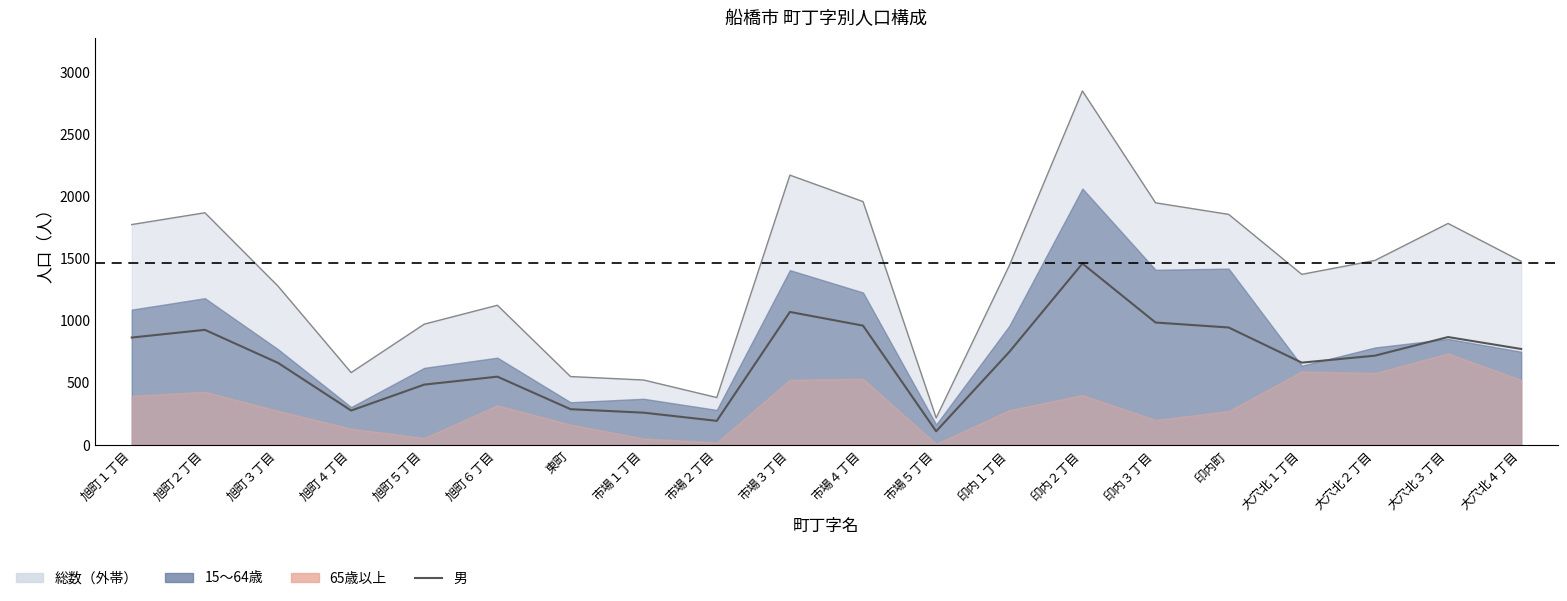

How many interior local peaks (higher than both neighbors) does the data have?

5